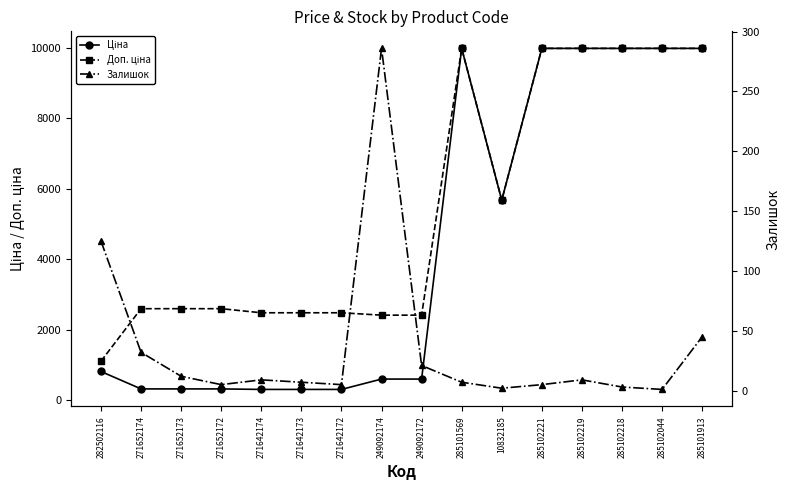

List the series in order of their overall mean, lowest first.

Залишок, Ціна, Доп. ціна